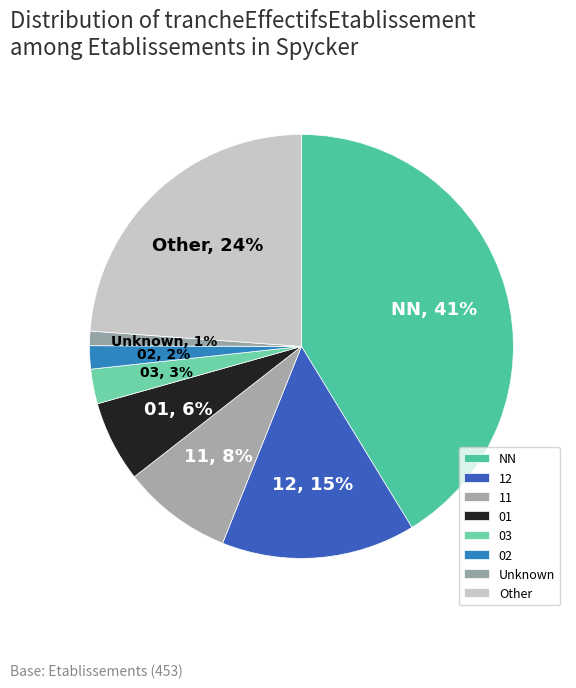

Which has a higher value, Unknown or Other?

Other